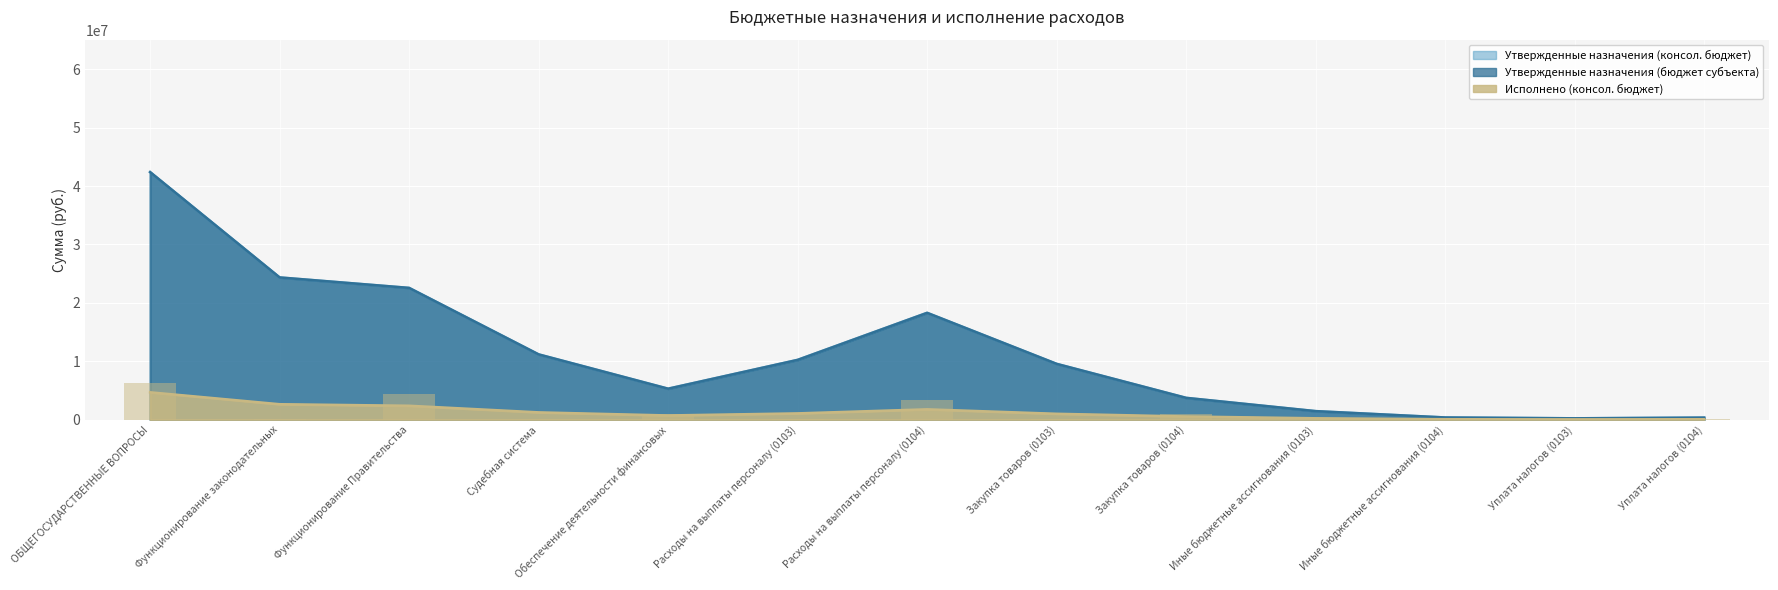

What is the maximum value for Исполнено (консол. бюджет)?

6242740.4